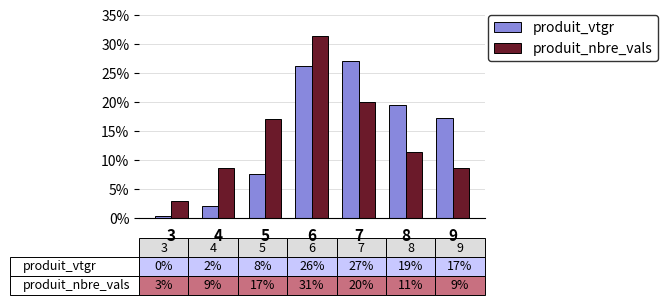

Rank the categories by produit_nbre_vals value from highest to lowest.

6, 7, 5, 8, 4, 9, 3